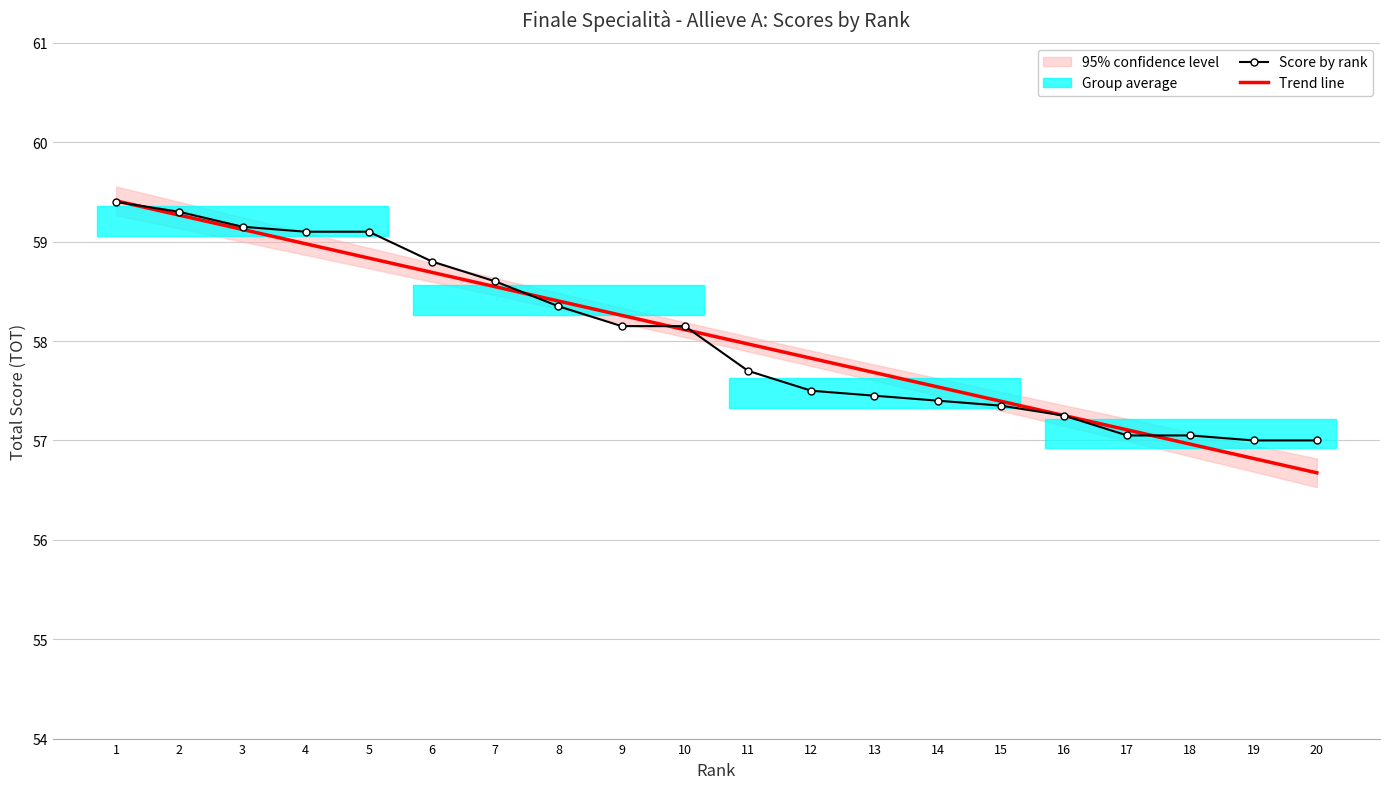

Reading left to right, transcribe all the data shown in this chart.

Score by rank: 59.4	59.3	59.1	59.1	59.1	58.8	58.6	58.4	58.1	58.1	57.7	57.5	57.5	57.4	57.4	57.2	57.0	57.0	57.0	57.0
Trend line: 59.4	59.3	59.1	59.0	58.8	58.7	58.5	58.4	58.3	58.1	58.0	57.8	57.7	57.5	57.4	57.3	57.1	57.0	56.8	56.7